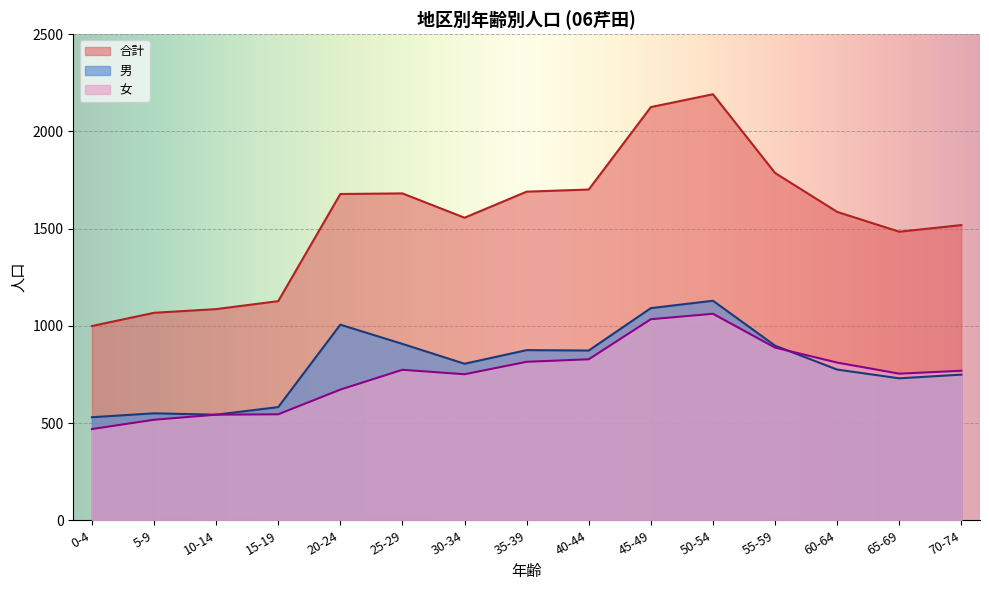

What is the difference between the highest and lowest values at 35-39?

875